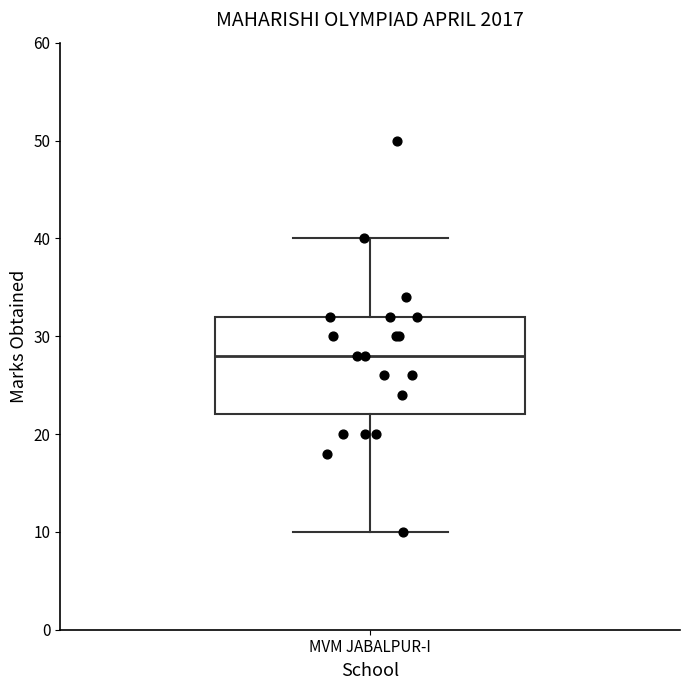

Transcribe this box plot: give where the median line is, the range the box spans, and where the two whiskers end, as read against the y-axis. The values are not printed on the chart, so give them approximately, as read against the axis.

median 28, box 22 to 32, whiskers 10 to 40